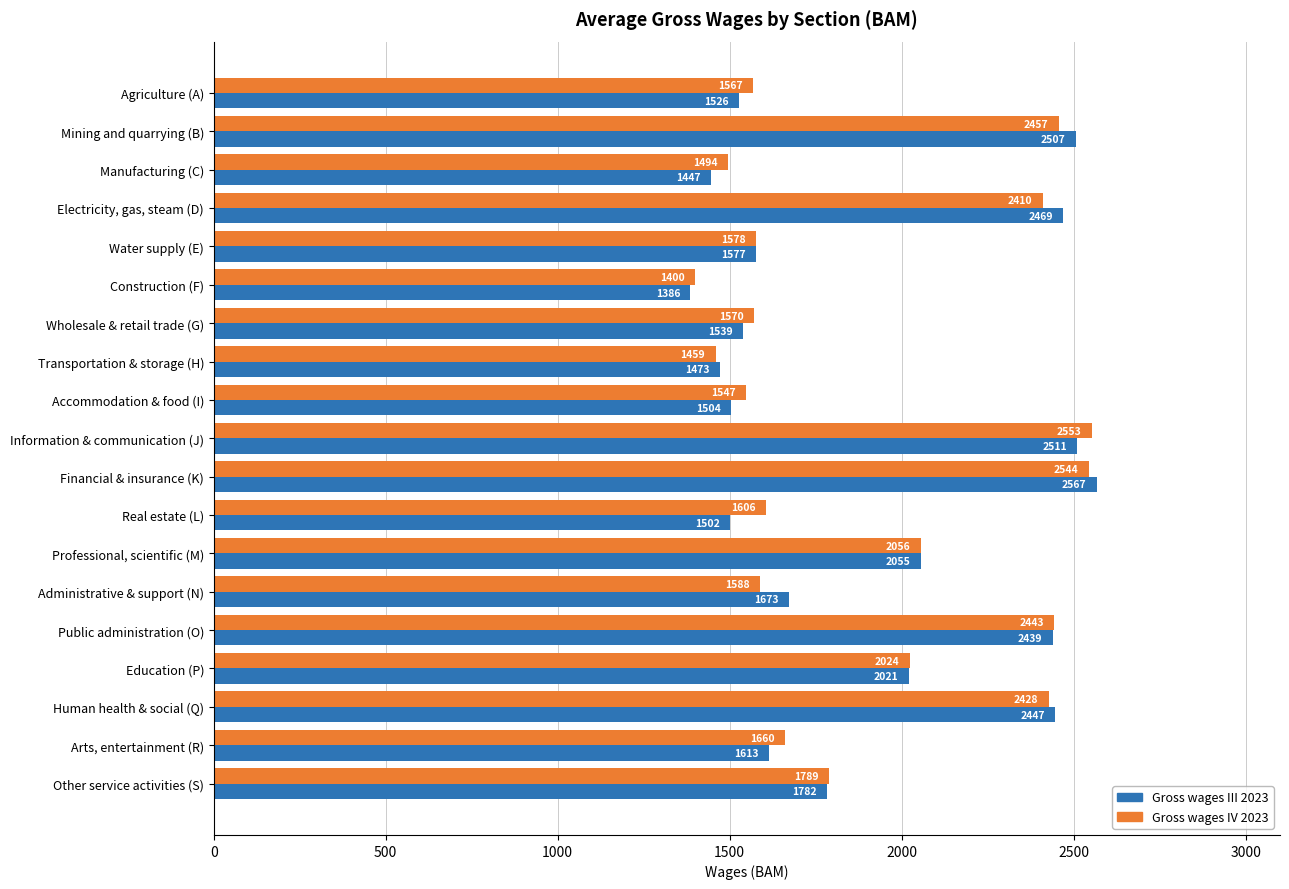

What is the total value across all series at Electricity, gas, steam (D)?

4879